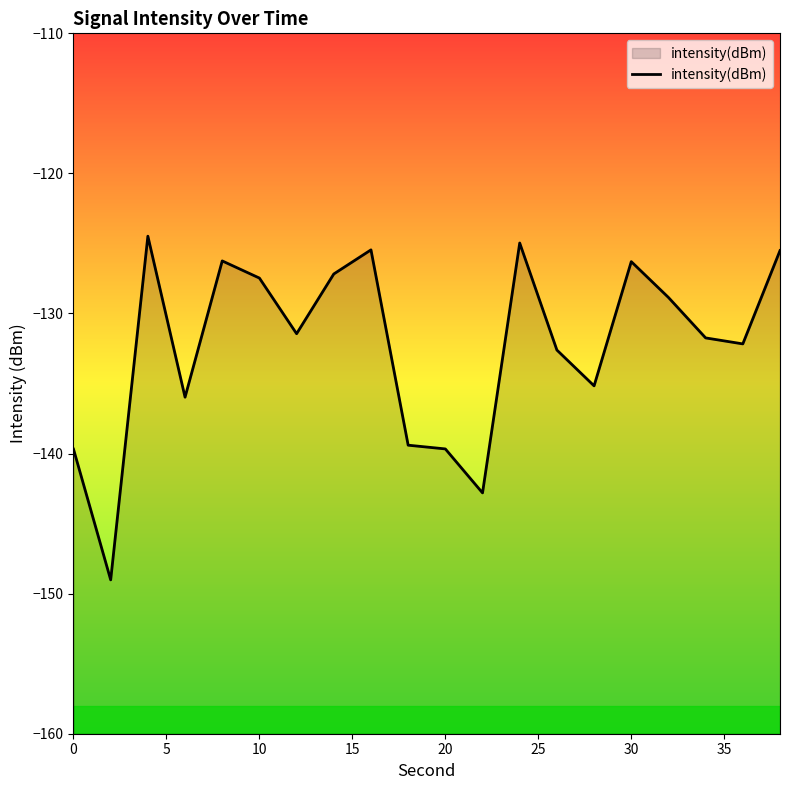

The value at 10 is -74.9. True or false?

False